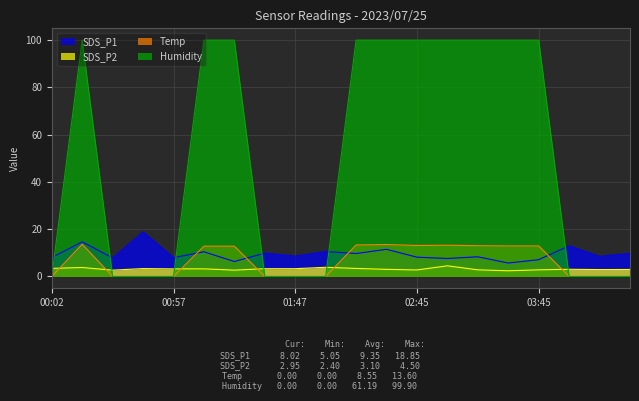

At which label does Temp reach its peak?

00:15